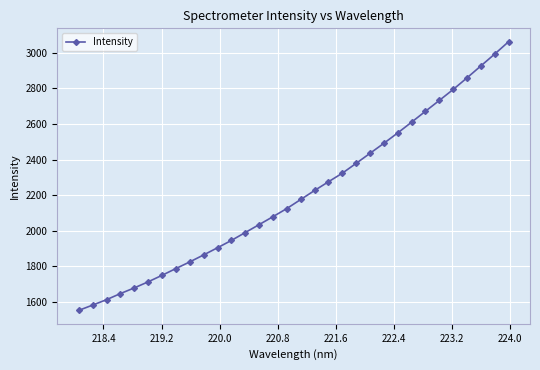

What is the value of the 5th point from the left?

1678.2